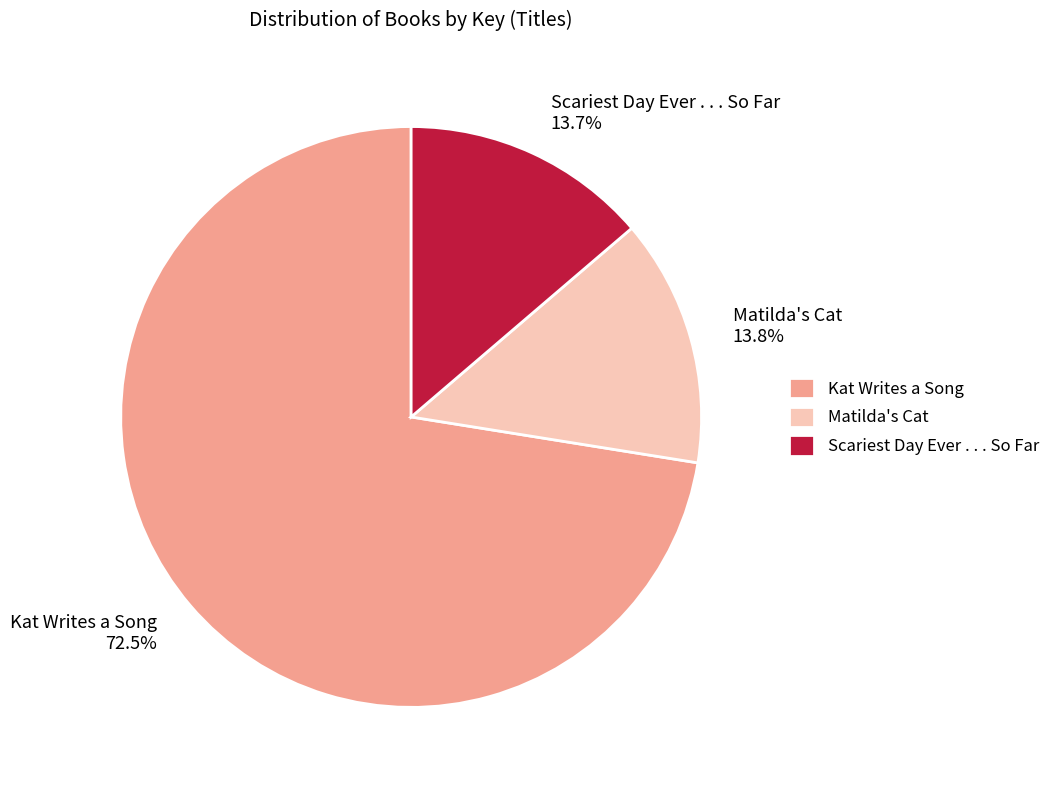

To the nearest percent, what is the combined percentage of Scariest Day Ever . . . So Far and Matilda's Cat?

28%